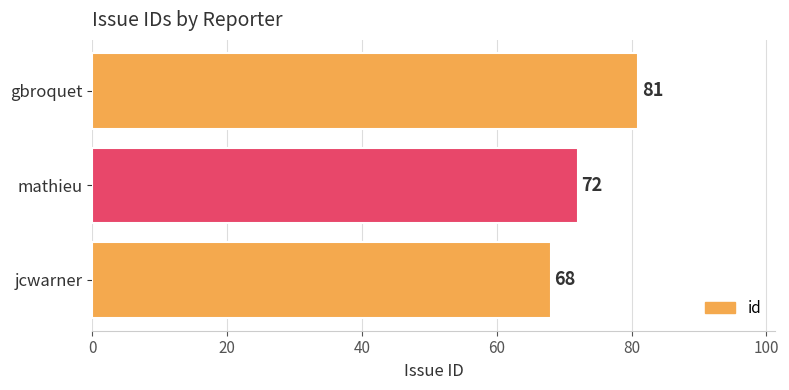

How many values are between 68 and 81?

3